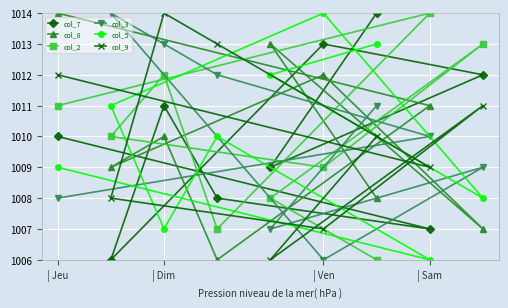

At which label does col_8 first exceed 1010?

| Jeu